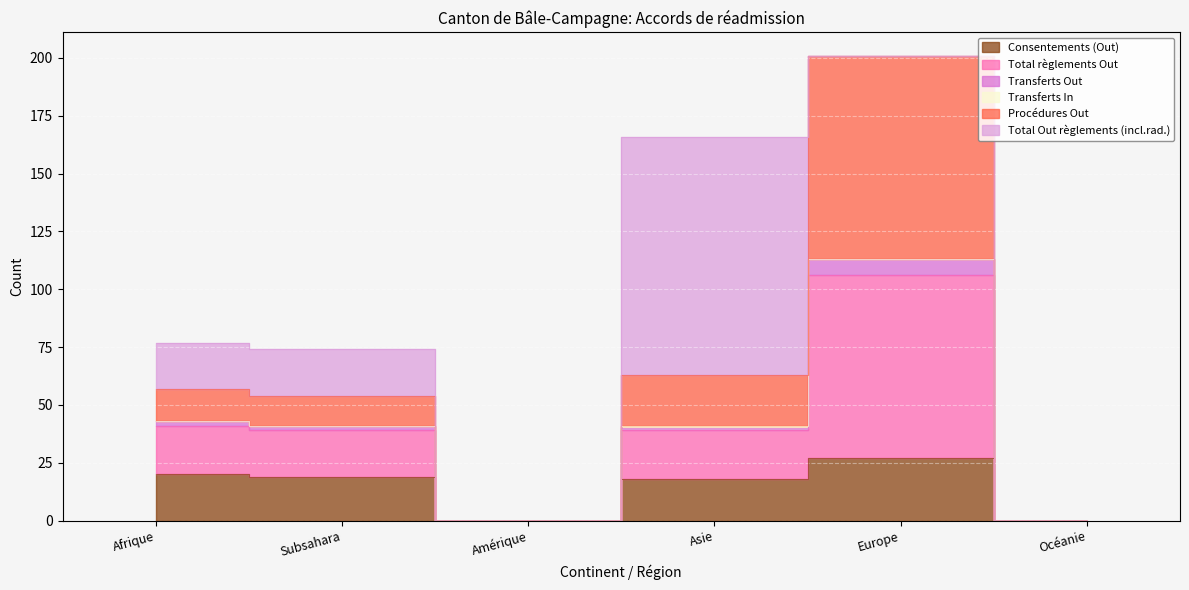

Is the value of Total règlements Out at Océanie greater than the value of Total Out règlements (incl.rad.) at Asie?

No